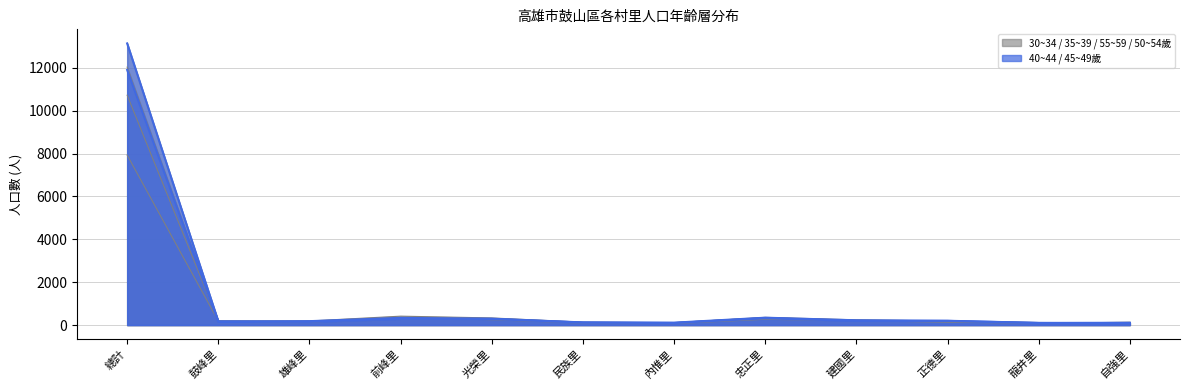

How many interior local peaks does the 30~34歲_合計 series have?

2